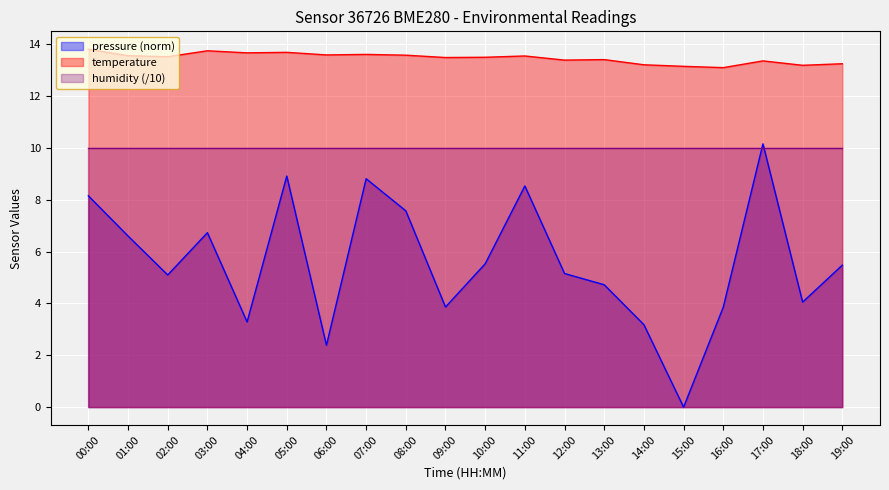

What is the difference between the maximum and second lowest values in the temperature series?

0.7